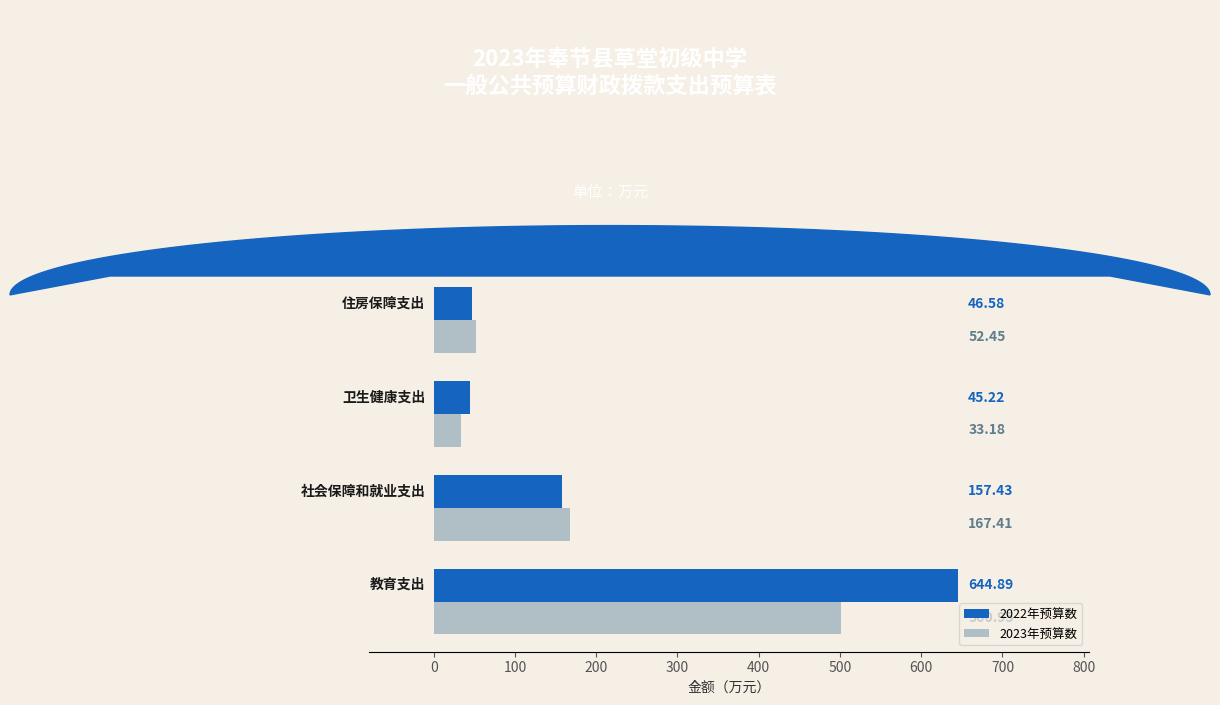

What is the sum of all 2022年预算数 values?

894.1